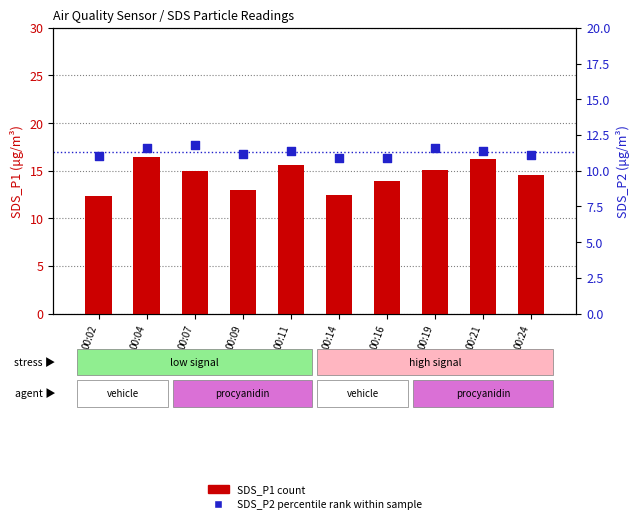

Which series reaches the minimum Y coordinate?

SDS_P2 (percentile rank)